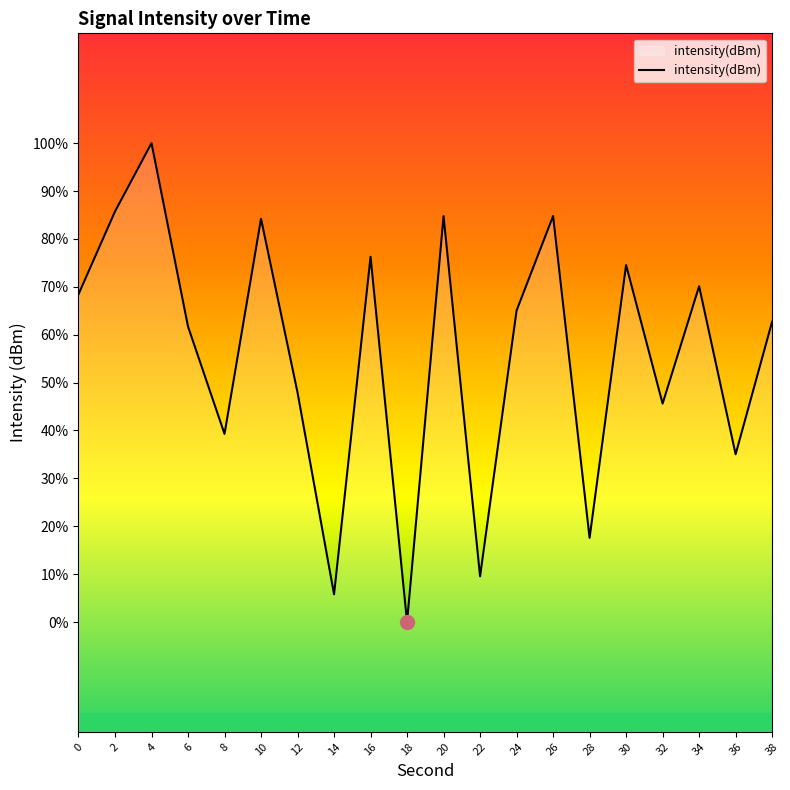

At which label does the data first exceed -130?

2